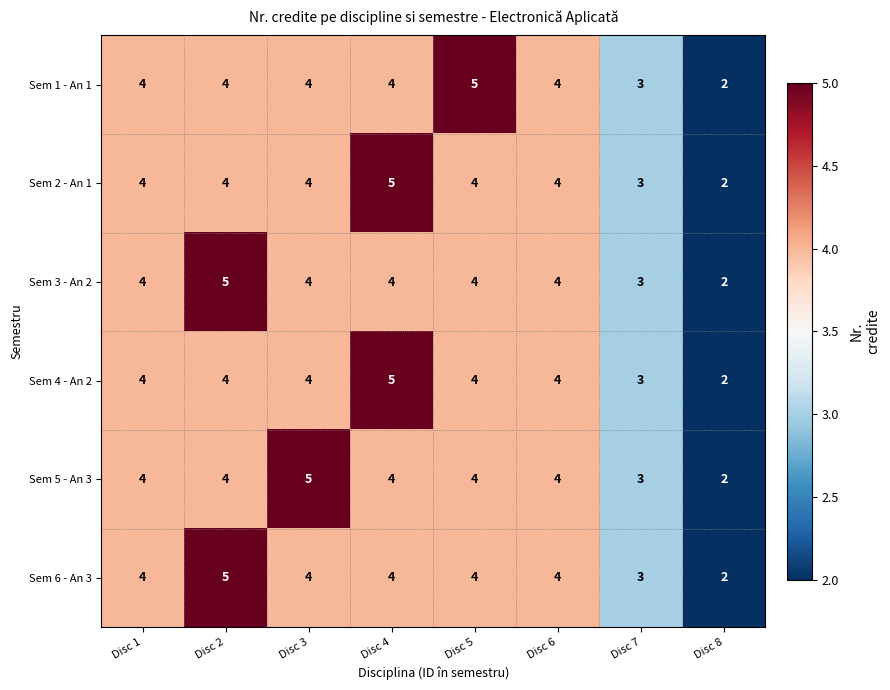

The value of Sem 4 - An 2 at Disc 4 is 7. True or false?

False